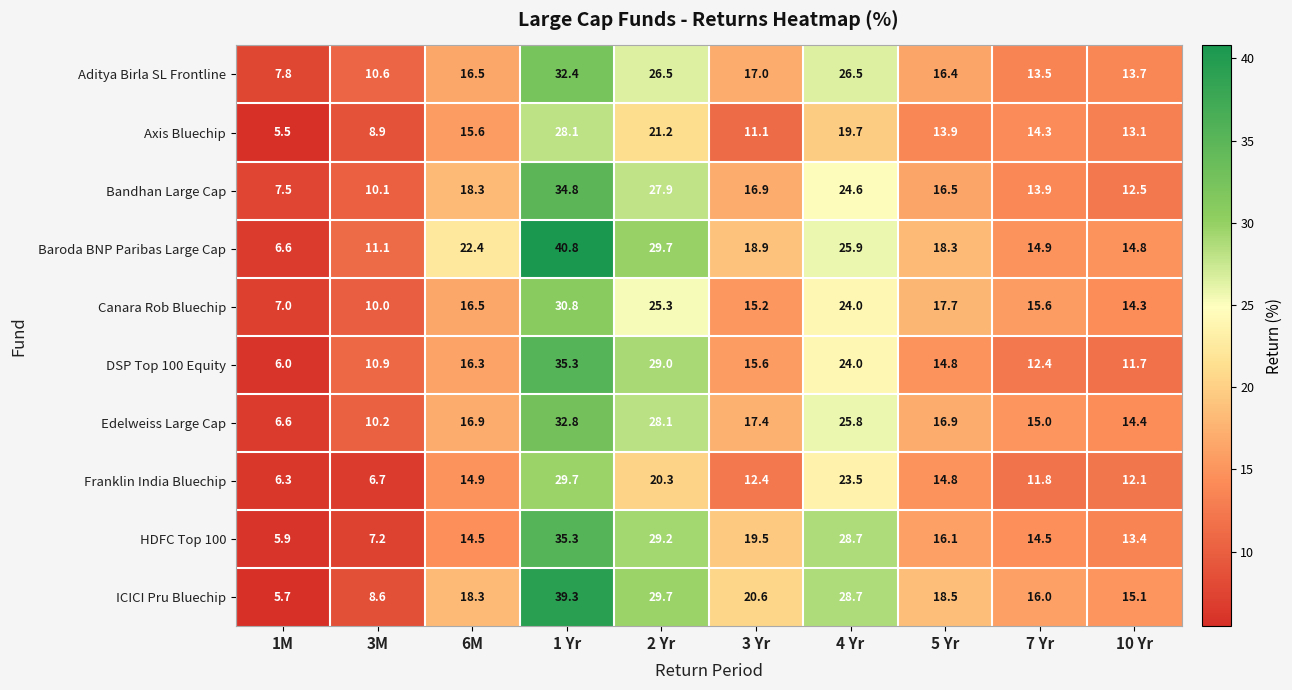

The value of Franklin India Bluechip at 1M is 10.3. True or false?

False